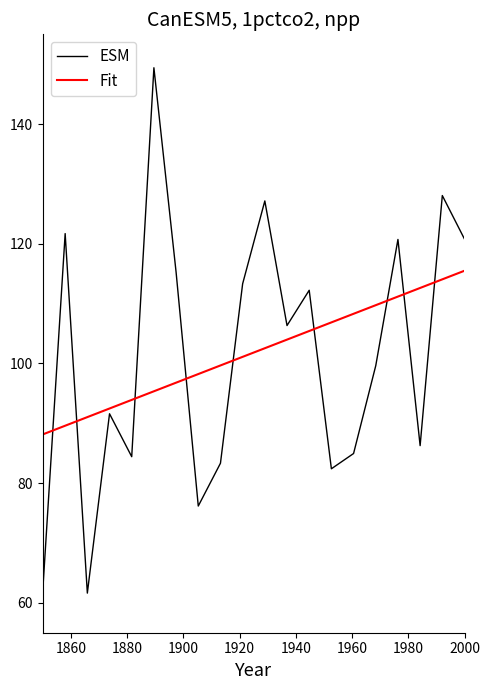

Which series has the widest spread of values?

ESM